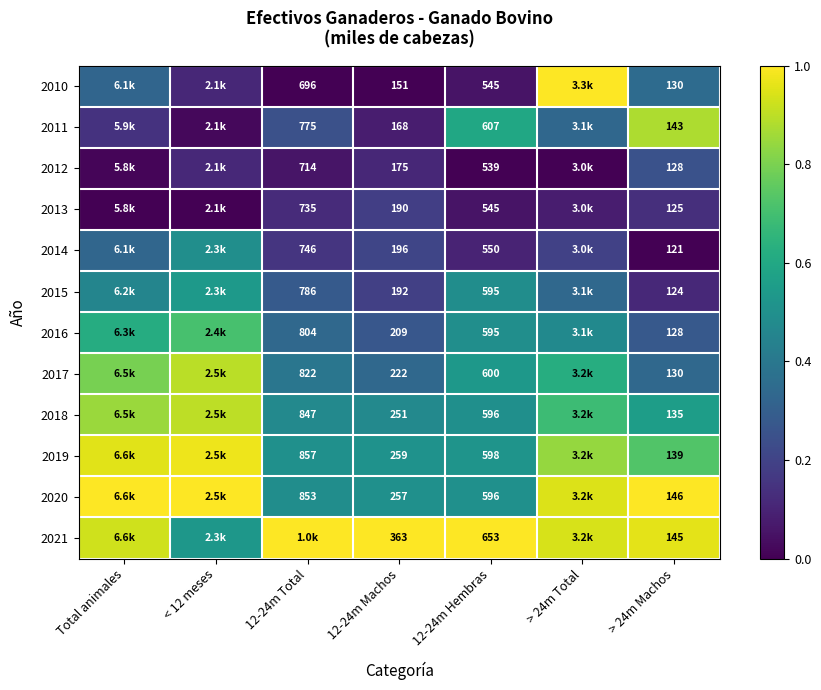

Which series has the largest total across all categories?

2021